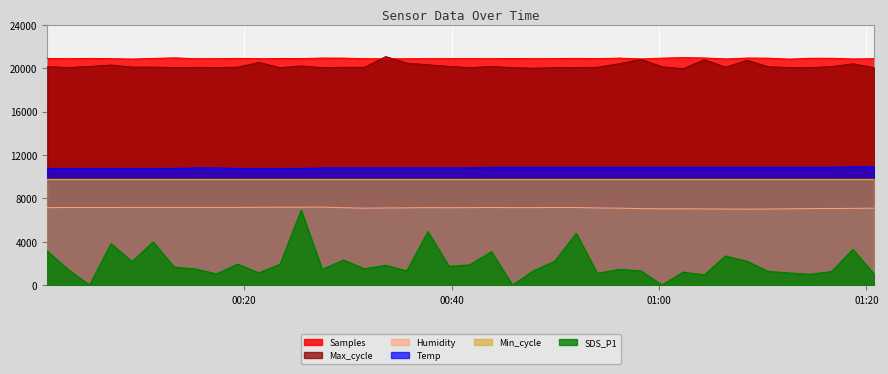

Between which two adjacent categories do Samples and Max_cycle first intersect?

2022/04/18 00:31:36 and 2022/04/18 00:33:39